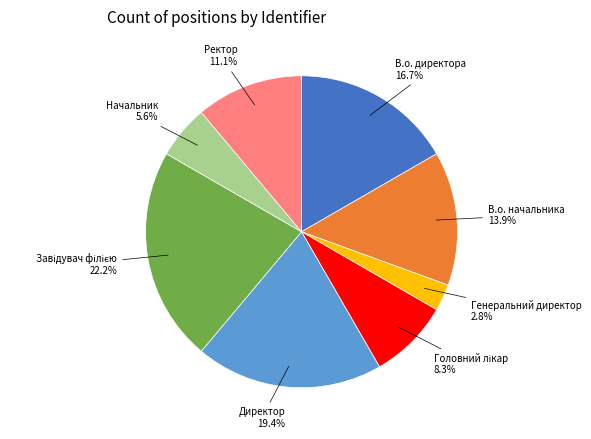

What is the total percentage of В.о. директора and Ректор?

27.8%